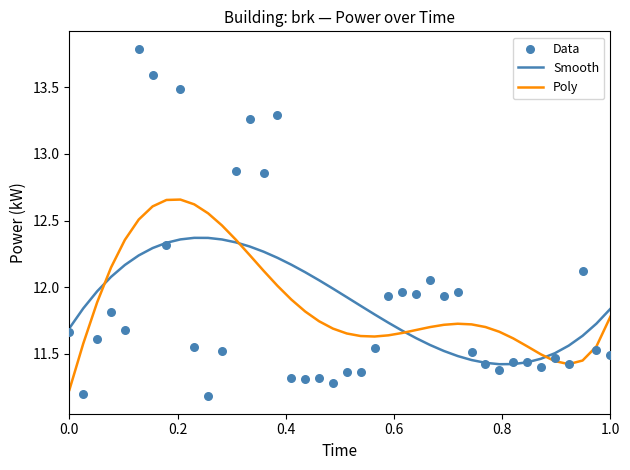

Which series has the widest spread of Y values?

Data